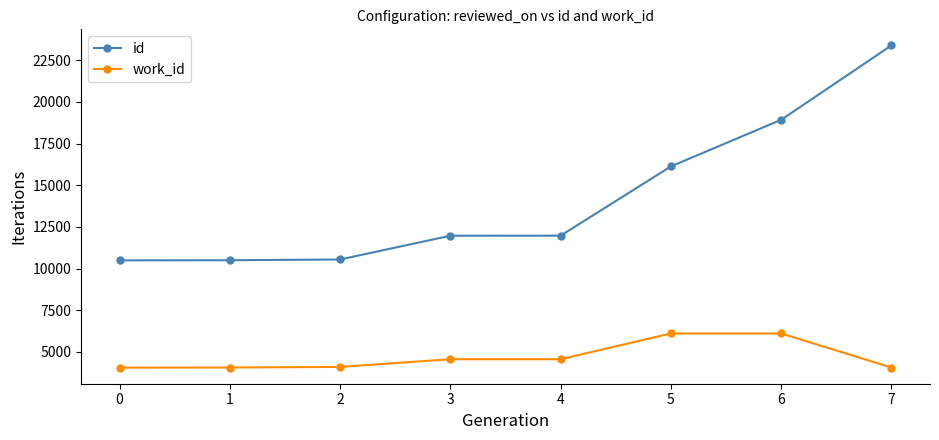

At 0, list the series in order from smallest to largest.

work_id, id